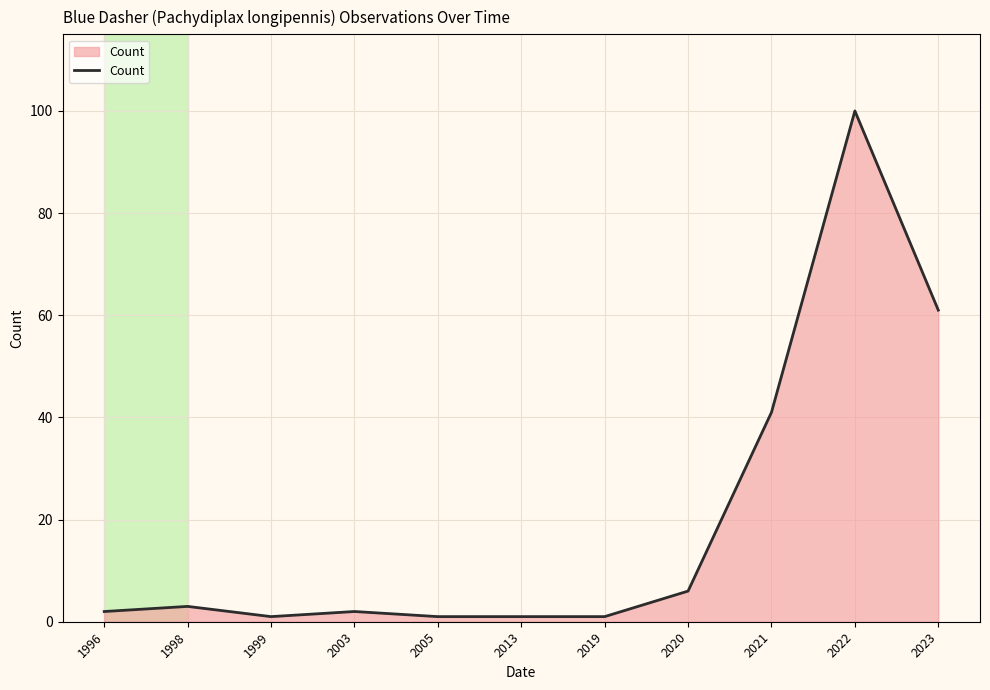

What is the minimum value shown in the chart?

1